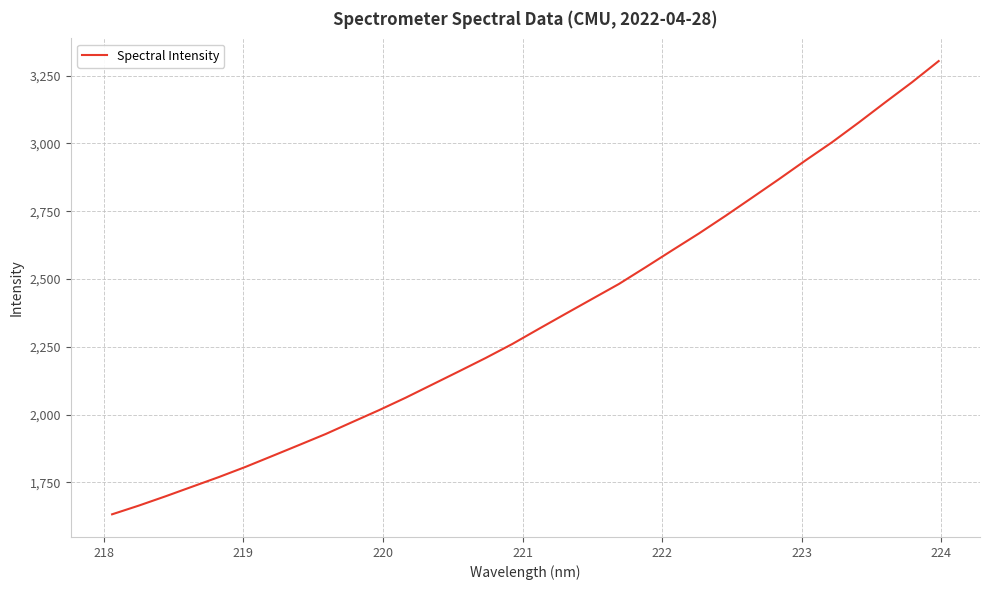

What is the maximum value shown in the chart?

3303.3